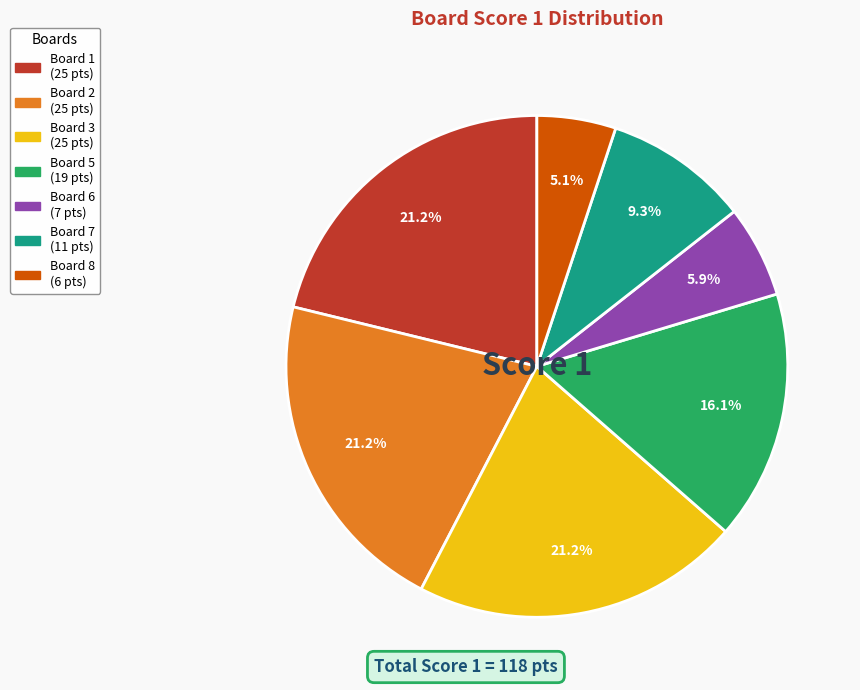

Is there a majority slice in this chart?

No